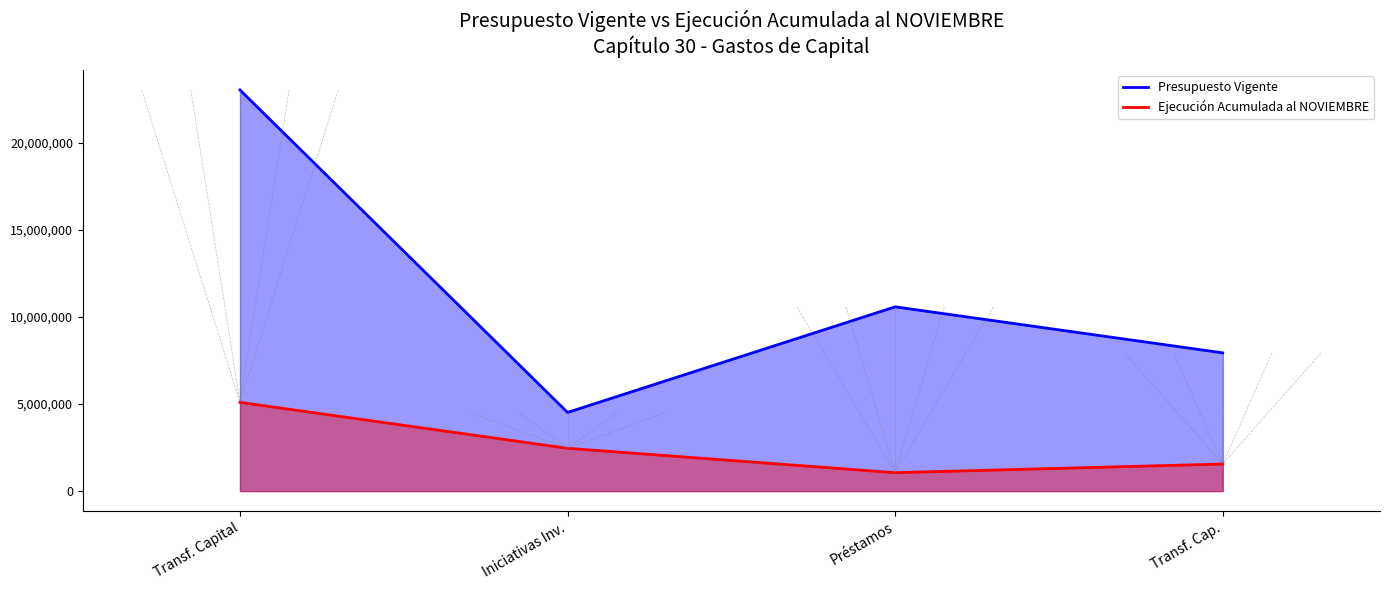

What is the sum of the Presupuesto Vigente values at Iniciativas Inv. and Préstamos?

15090156